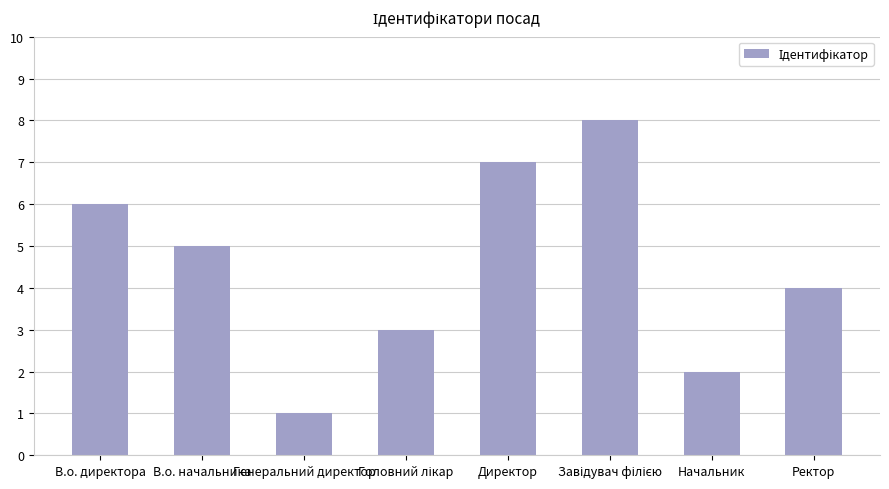

What is the smallest value displayed?

1